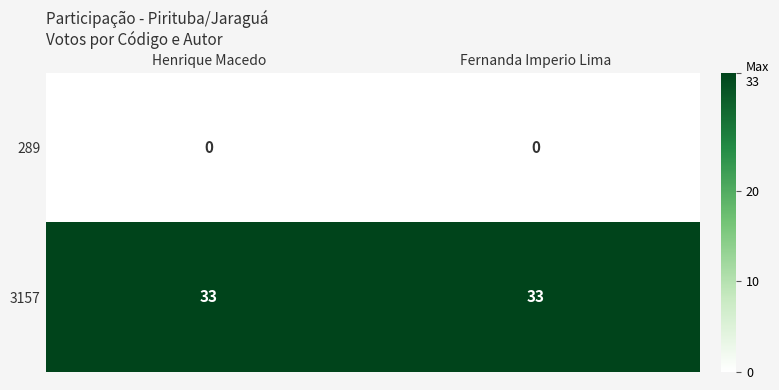

What is the difference between the highest and lowest values at Fernanda Imperio Lima?

33